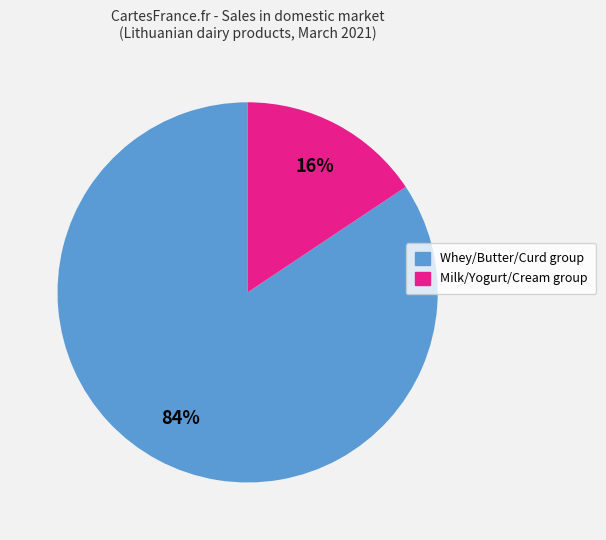

Is there any slice that represents more than half of the pie?

Yes